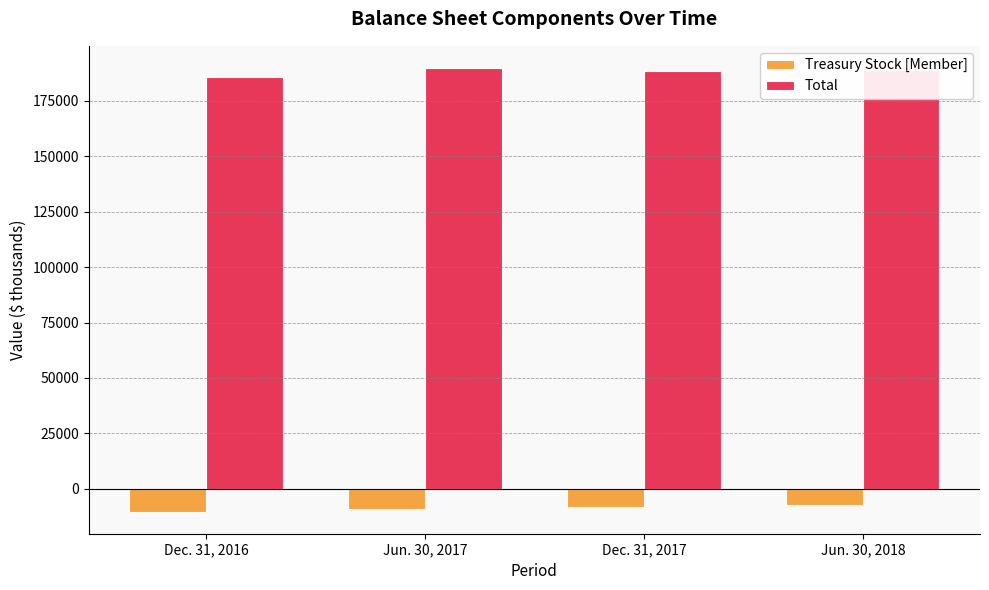

What position from the right is Dec. 31, 2016?

4